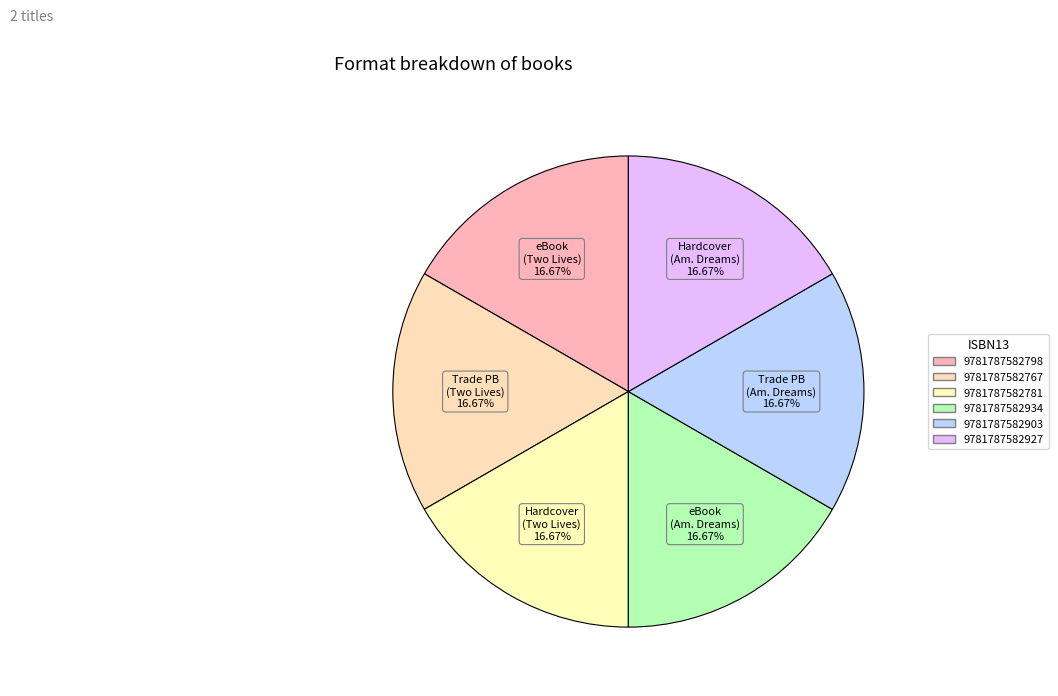

Does Trade PB (Two Lives) represent more than half of the total?

No